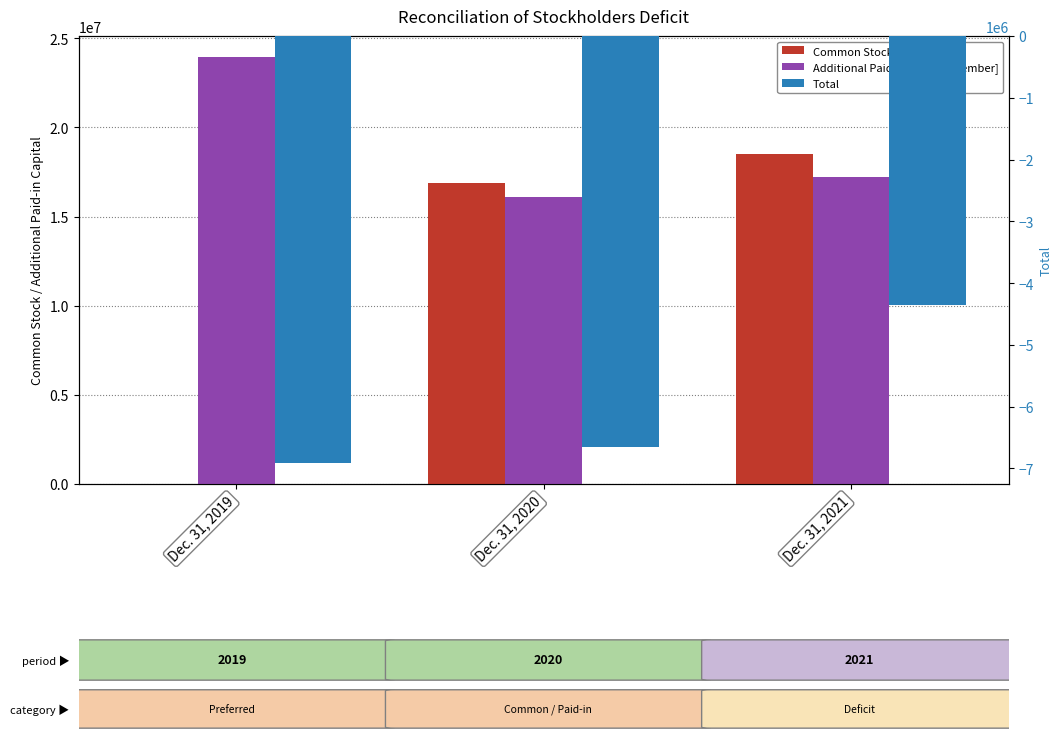

What is the spread (max minus min) of values at Dec. 31, 2019?

30833411